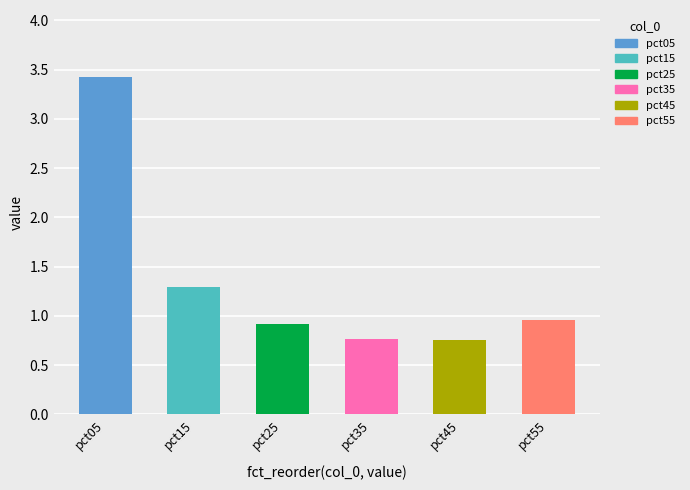

True or false: the data shows 0.3 at pct35.

False